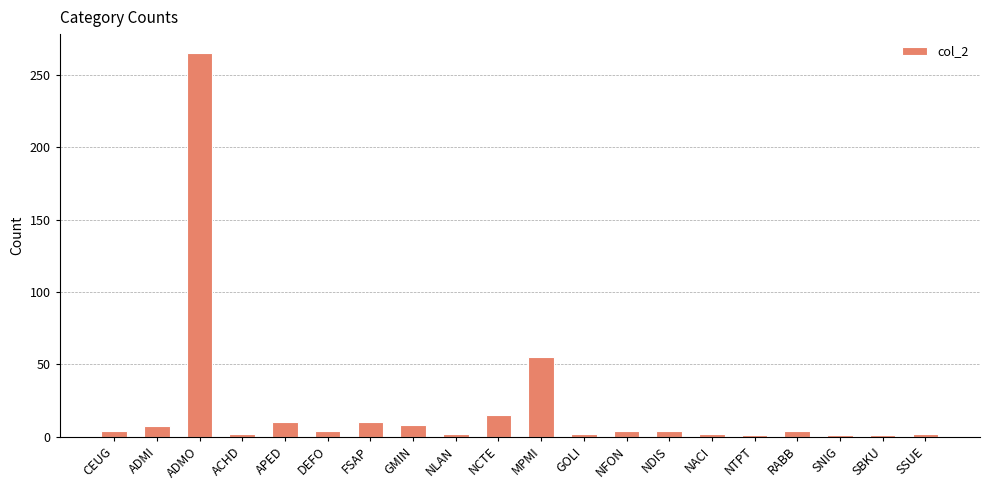

At which label is the value closest to 133?

MPMI